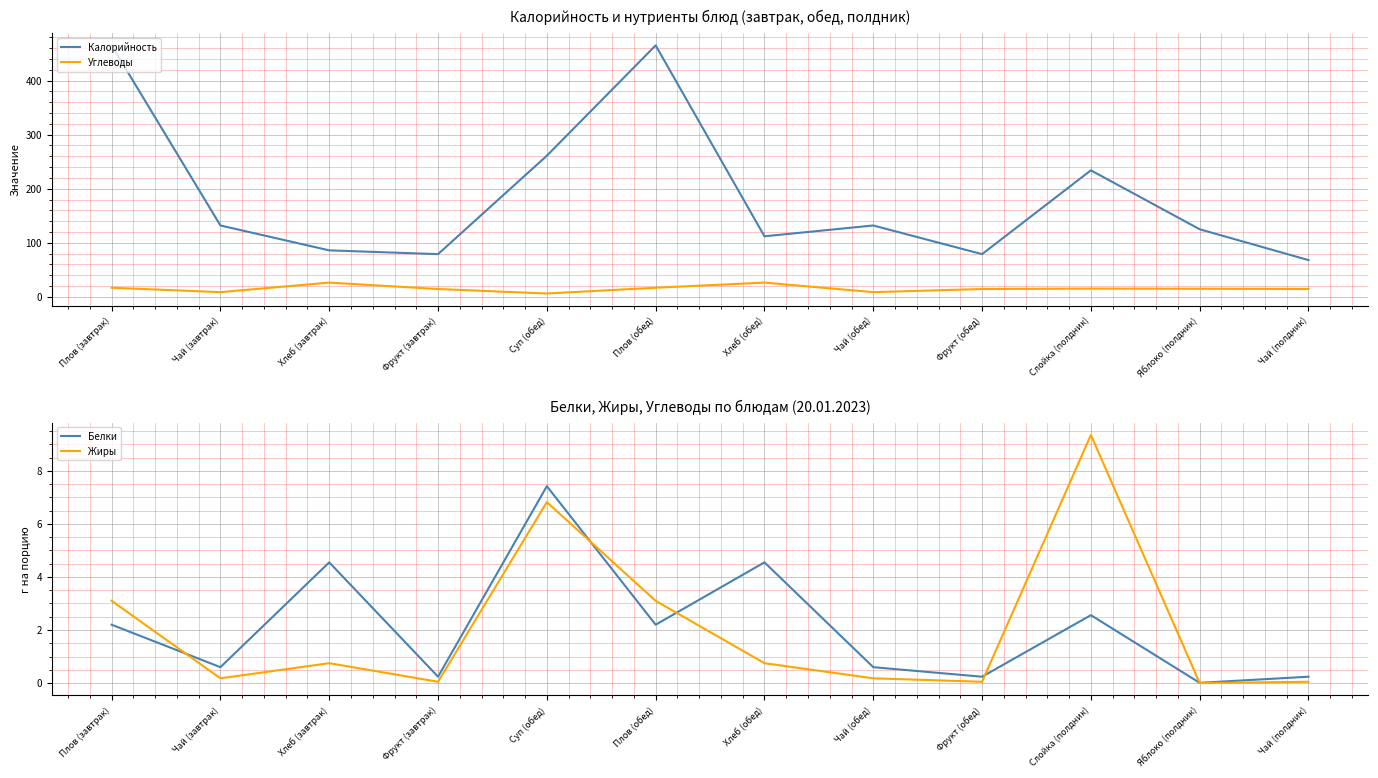

How many values in the Углеводы series are below 14?

3